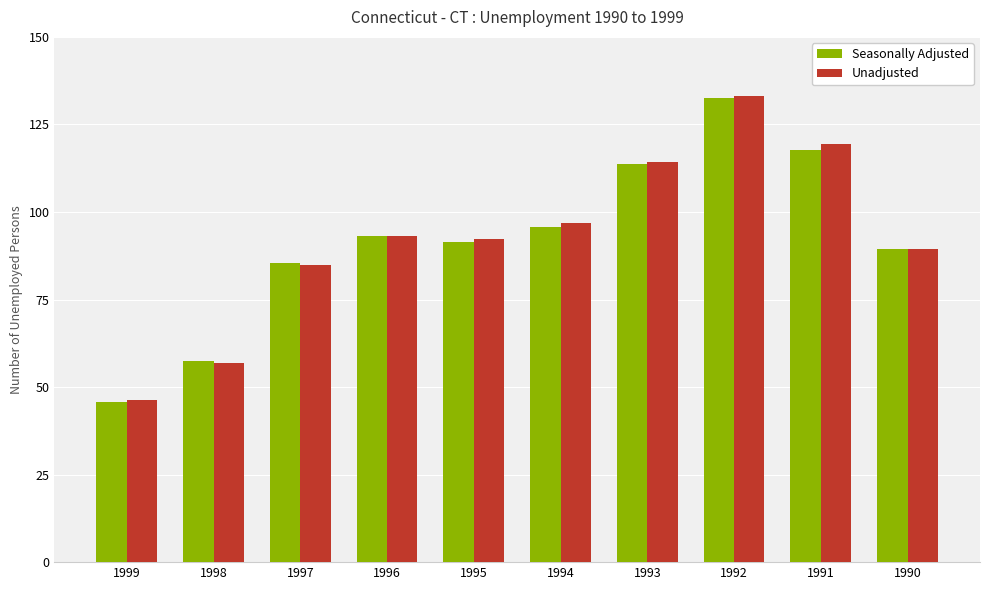

What is the average value of the Seasonally Adjusted series?

92196